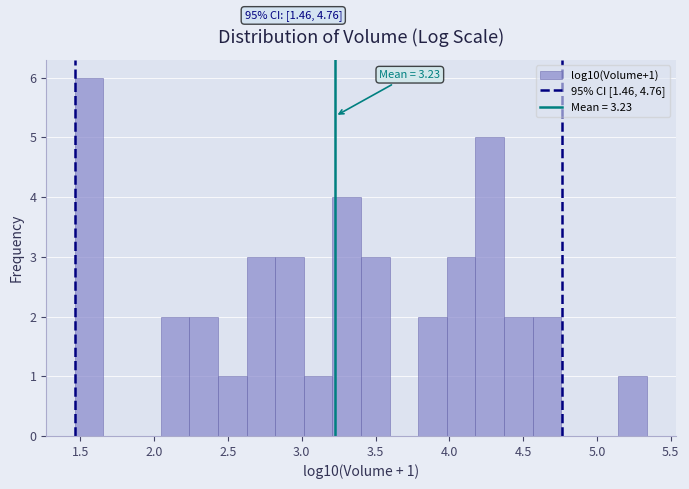

Read against the x-axis, roughly where is the centre of the tallest bar?

1.55